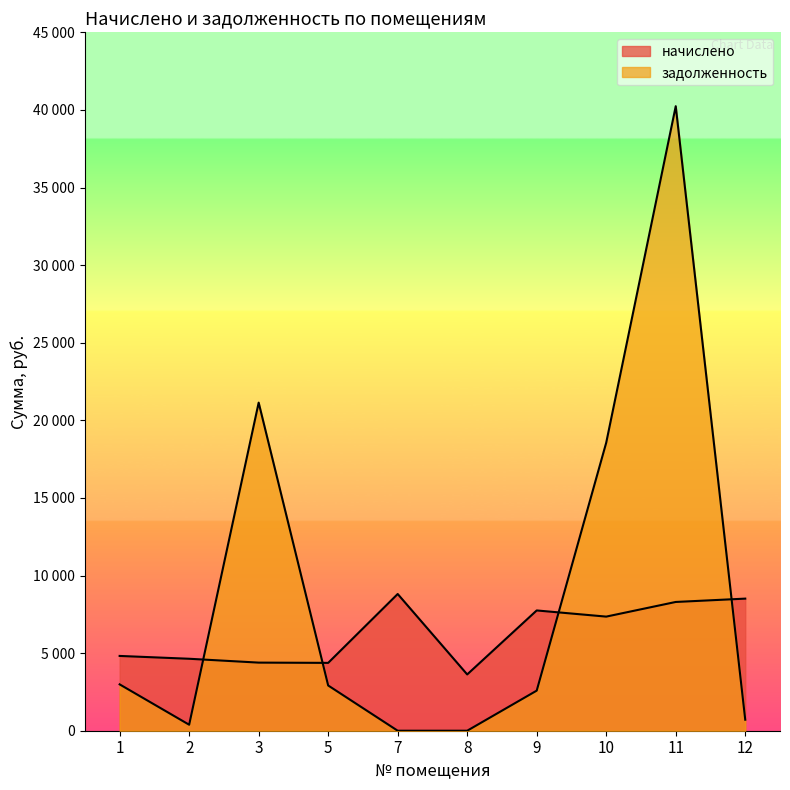

Reading left to right, what are all the values shown in this chart?

начислено: 1=4819.0	2=4636.8	3=4388.4	5=4371.8	7=8809.9	8=3626.6	9=7750.1	10=7352.6	11=8296.6	12=8511.8
задолженность: 1=2986.7	2=386.4	3=21140.8	5=2914.6	7=0.0	8=0.0	9=2583.4	10=18561.8	11=40239.5	12=709.3